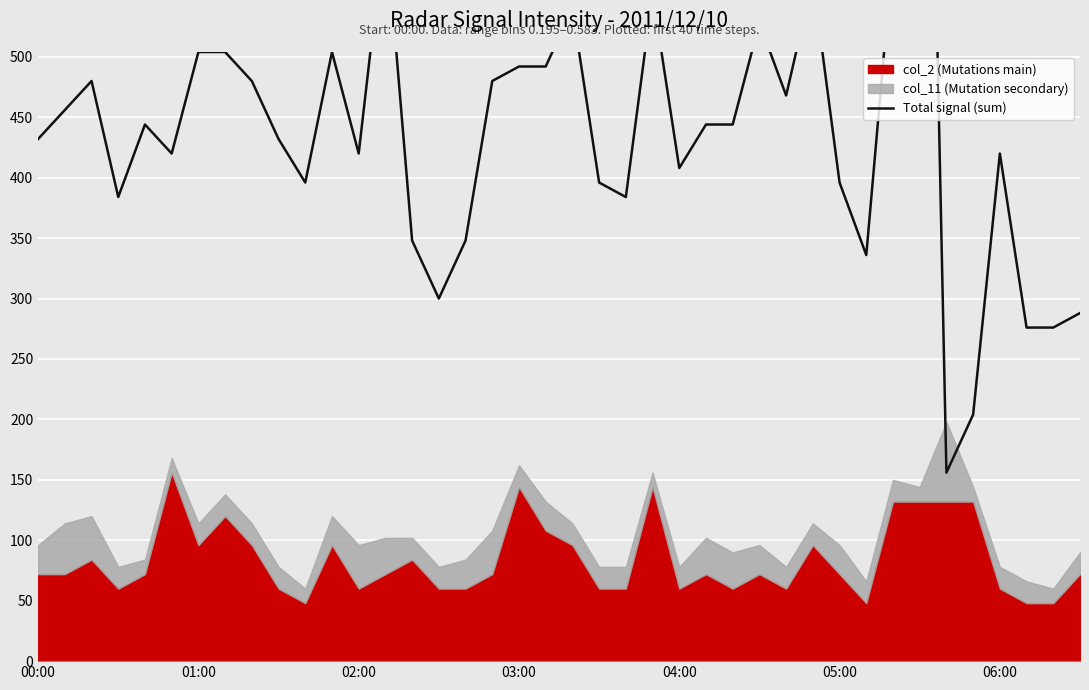

What is the average value?

444.9